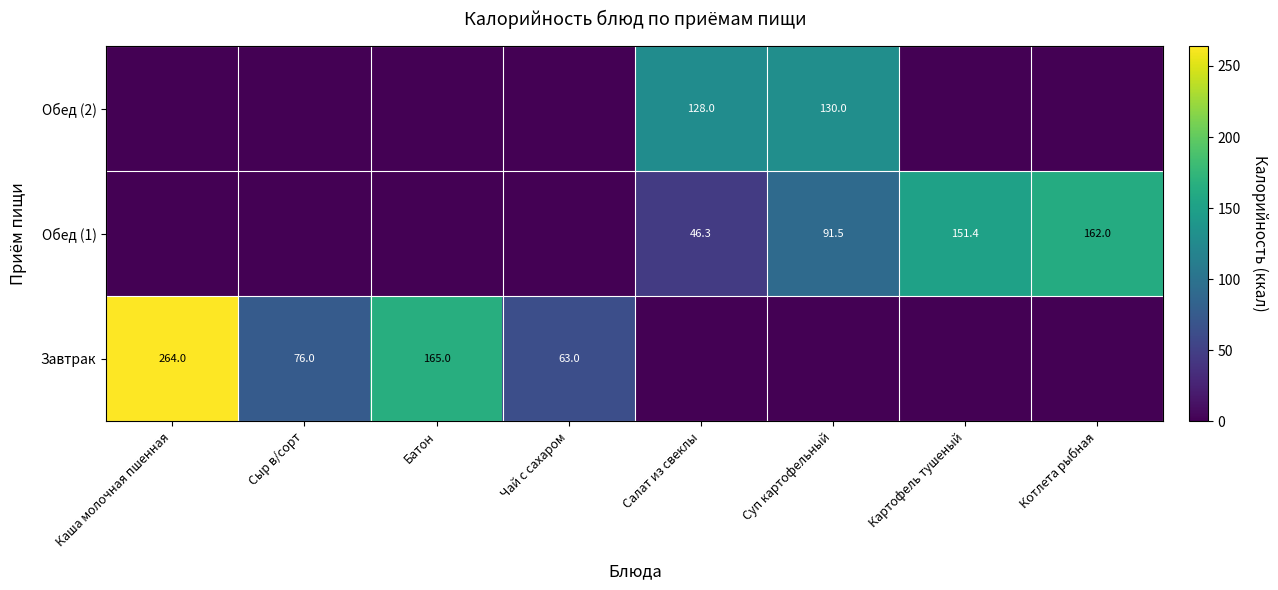

At which category does the chart reach its minimum across all series?

Салат из свеклы